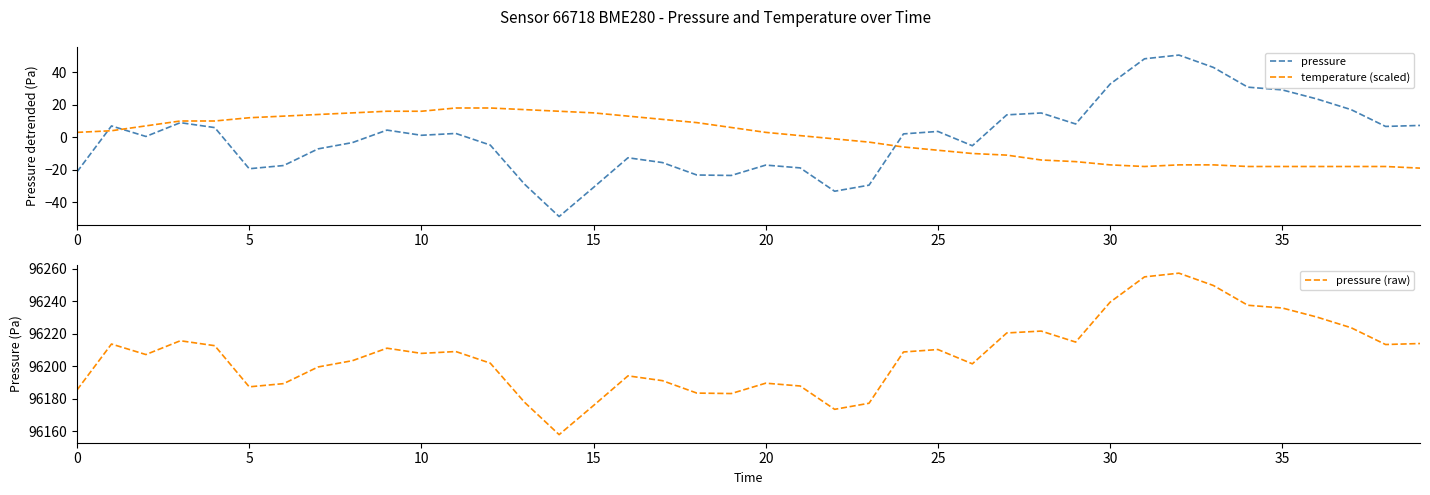

Is it true that temperature (scaled) equals 2.0 at 20?

False